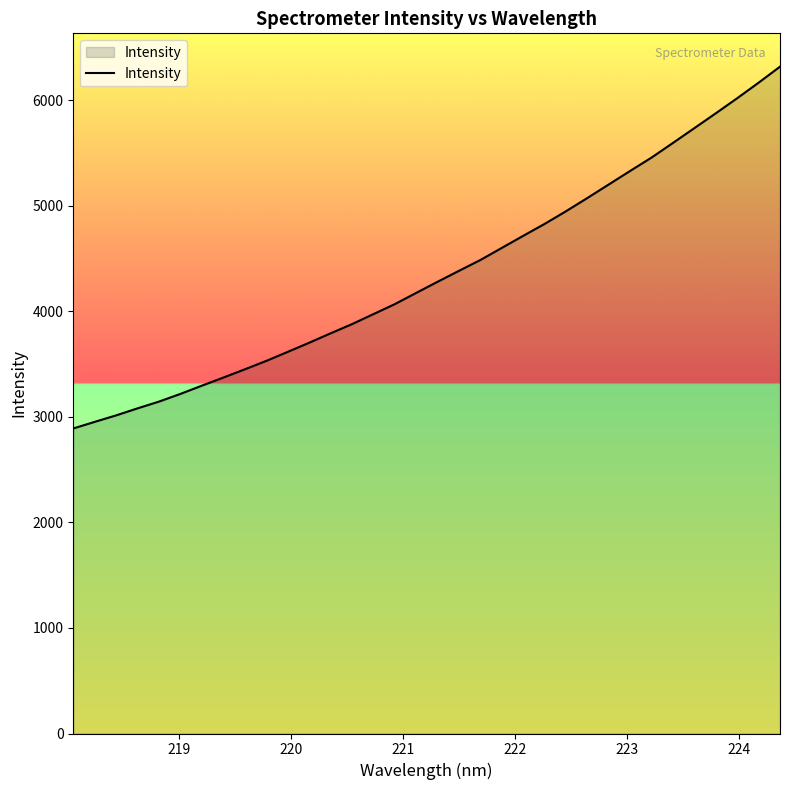

True or false: there are more than 1 points higher than both neighbors.

False